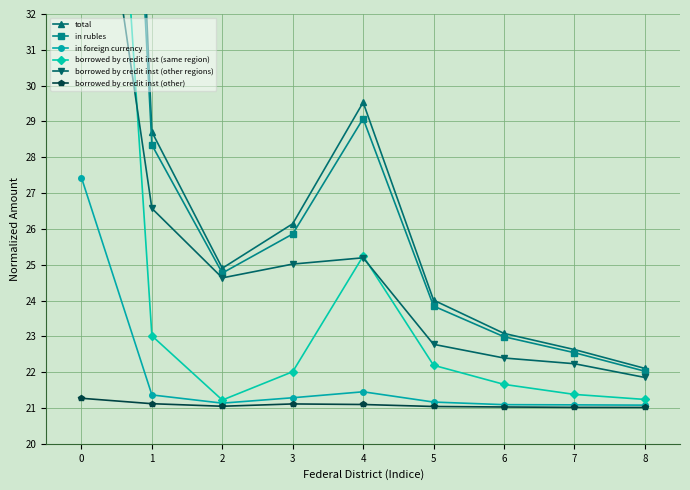

What is the sum of all in rubles values?

265.4